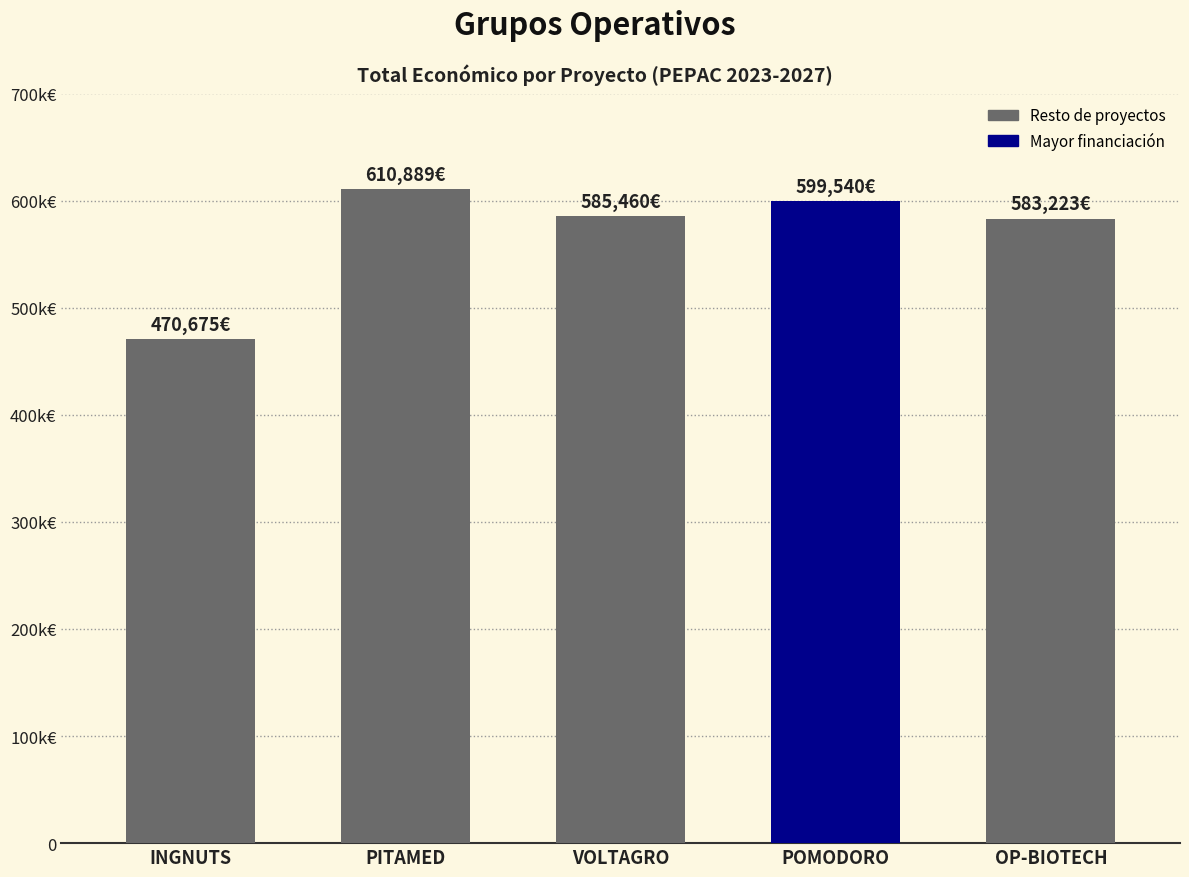

What is the difference between the maximum and minimum values?

140214